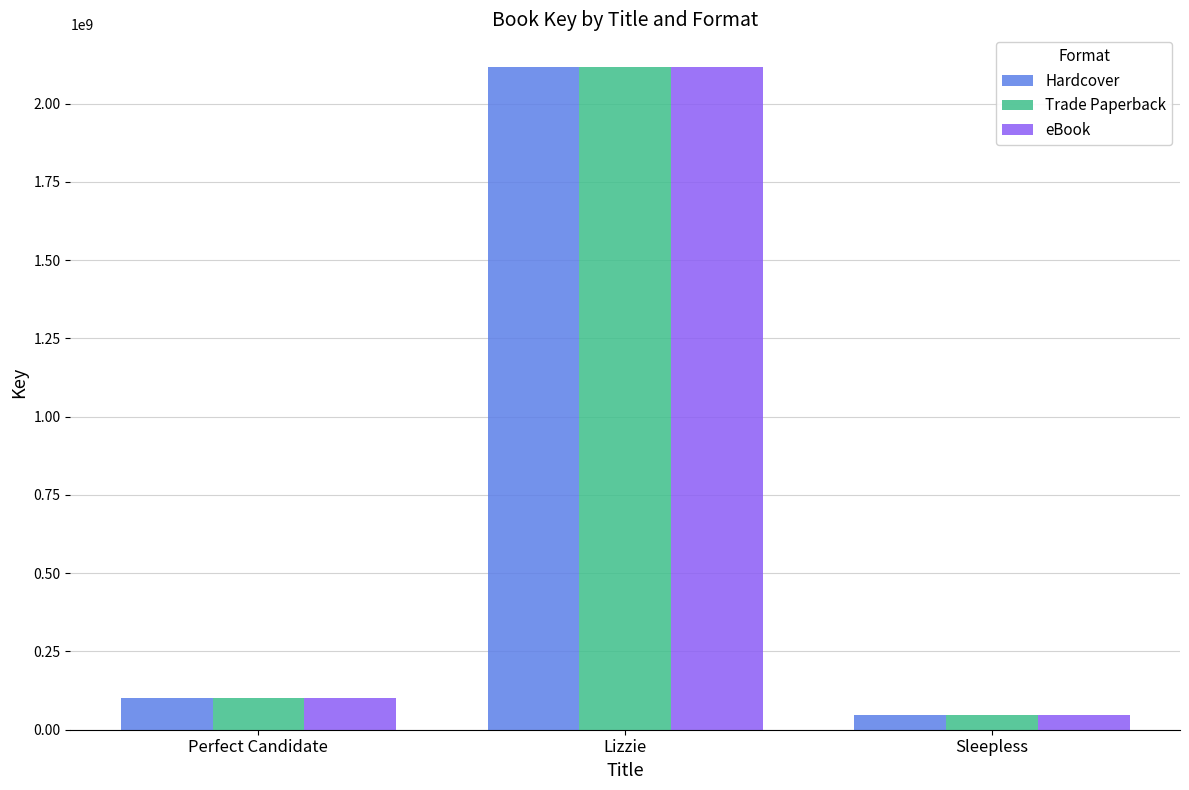

Rank the categories by Trade Paperback value from lowest to highest.

Sleepless, Perfect Candidate, Lizzie